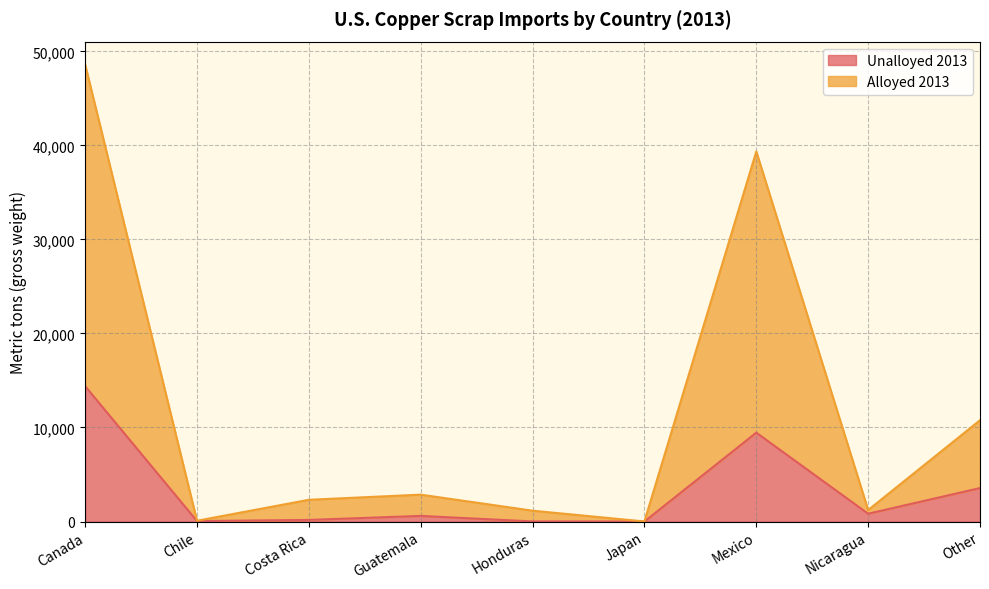

Count the number of data series in this chart.

2